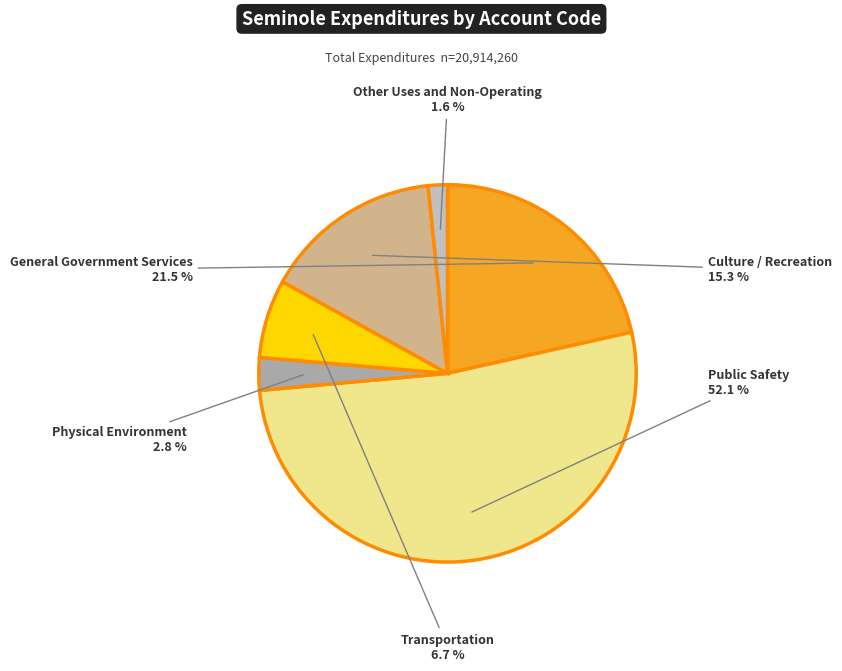

How many segments does this pie chart have?

6